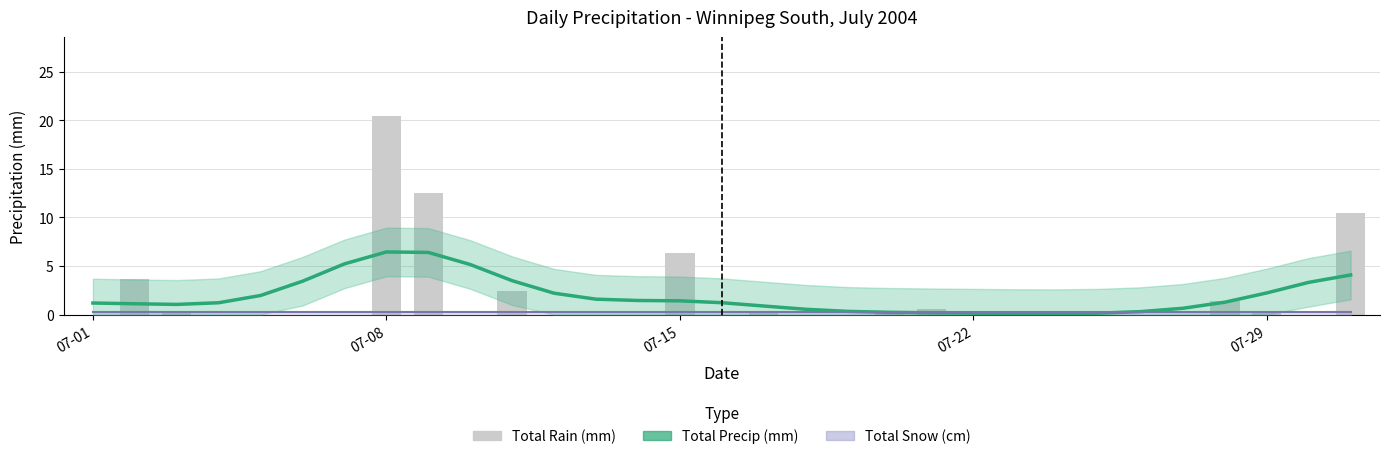

Between 19 and 27, which series saw the biggest shift?

Total Rain (mm)